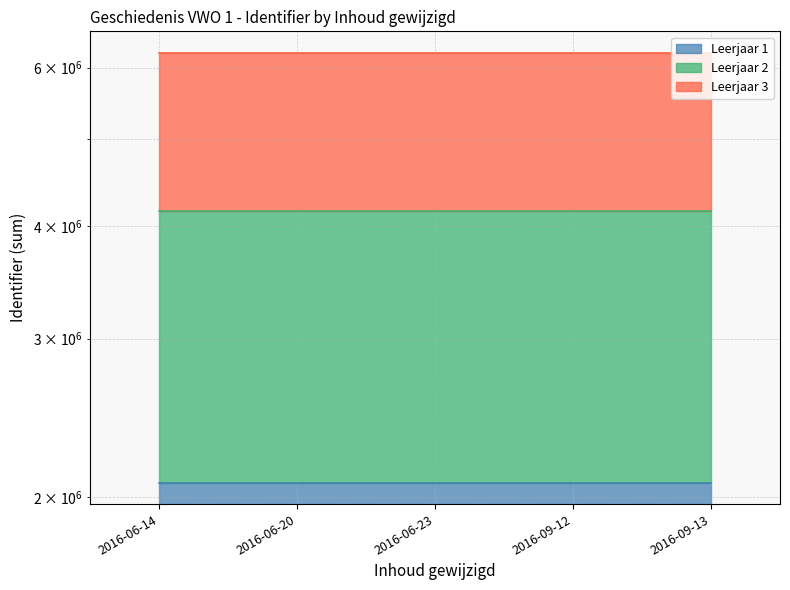

What is the average value of the Leerjaar 2 series?

4153278